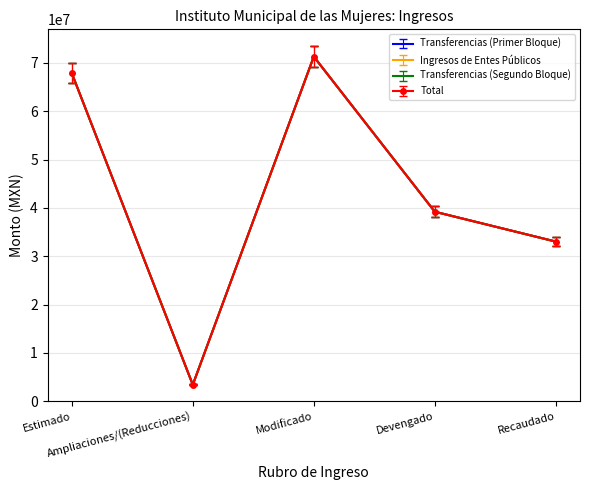

What is the difference between the Transferencias (Segundo Bloque) values at Devengado and Estimado?

28653374.0